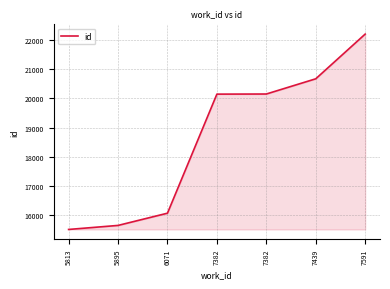

Which category has the highest value across all series?

7591